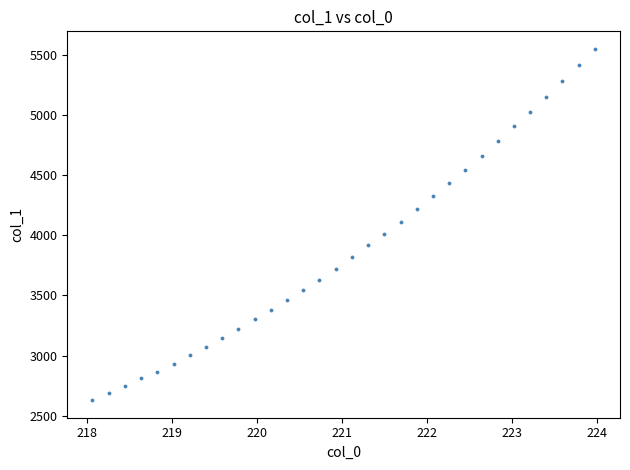

What is the range of Y values (max minus min)?

2923.3